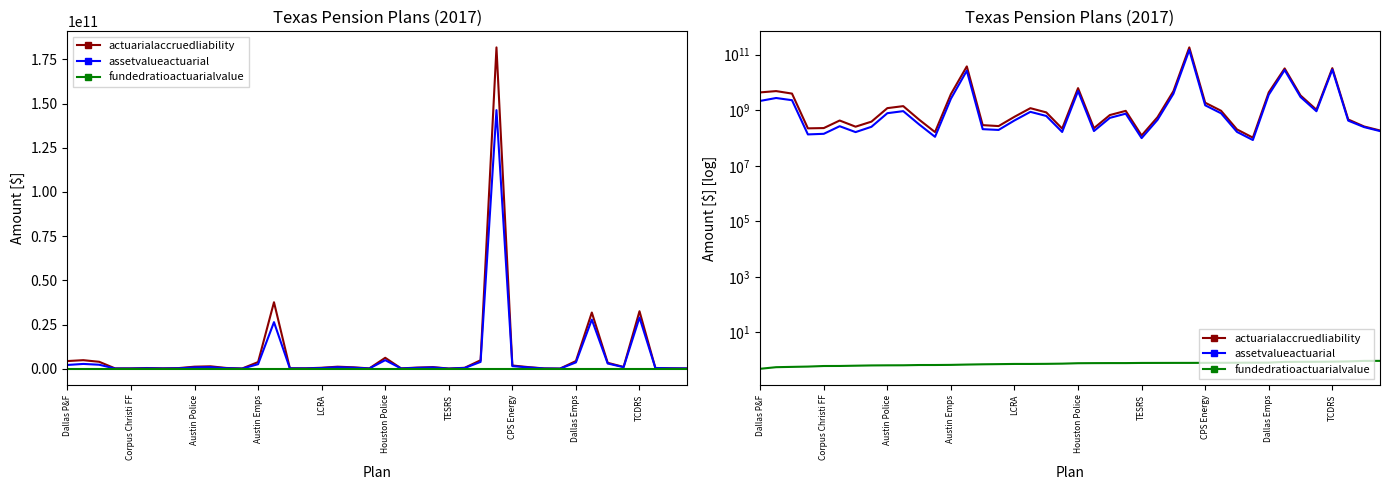

Where is fundedratioactuarialvalue nearest to the value 0?

Dallas P&F